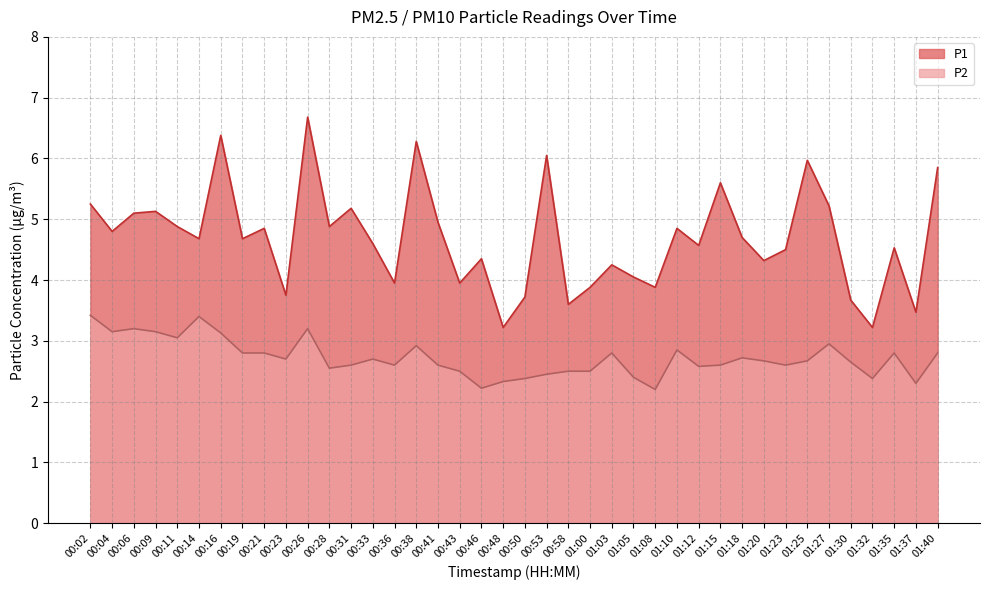

Which series has the largest range (max minus min)?

P1